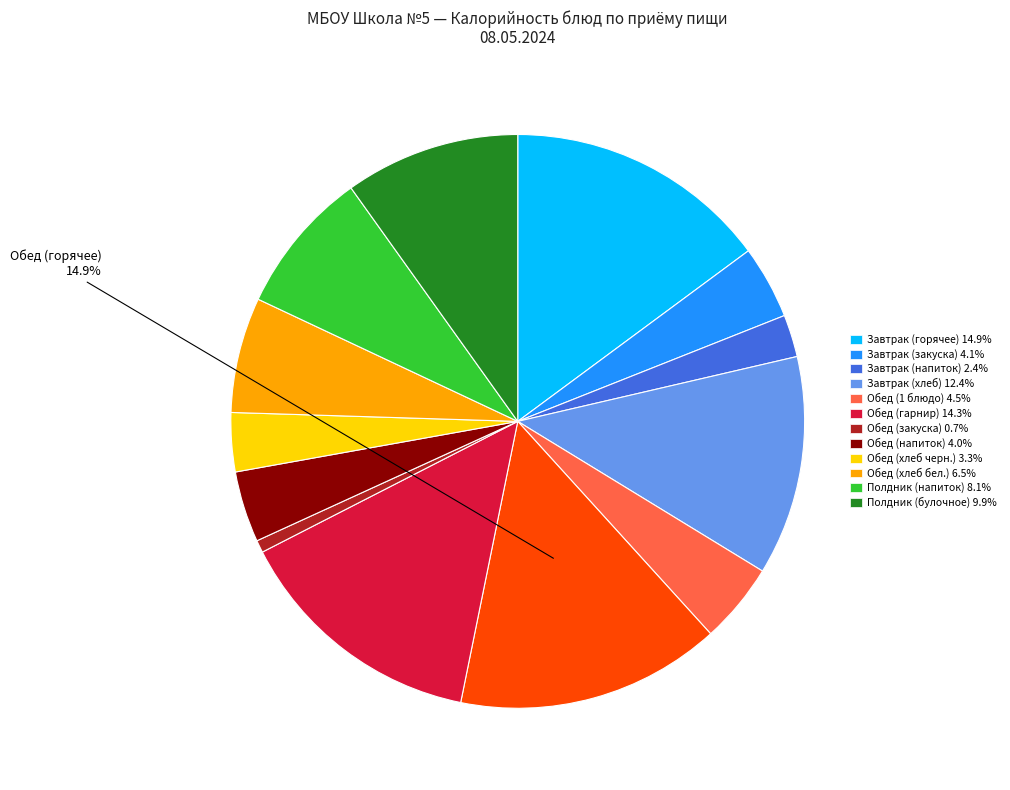

How many segments does this pie chart have?

13